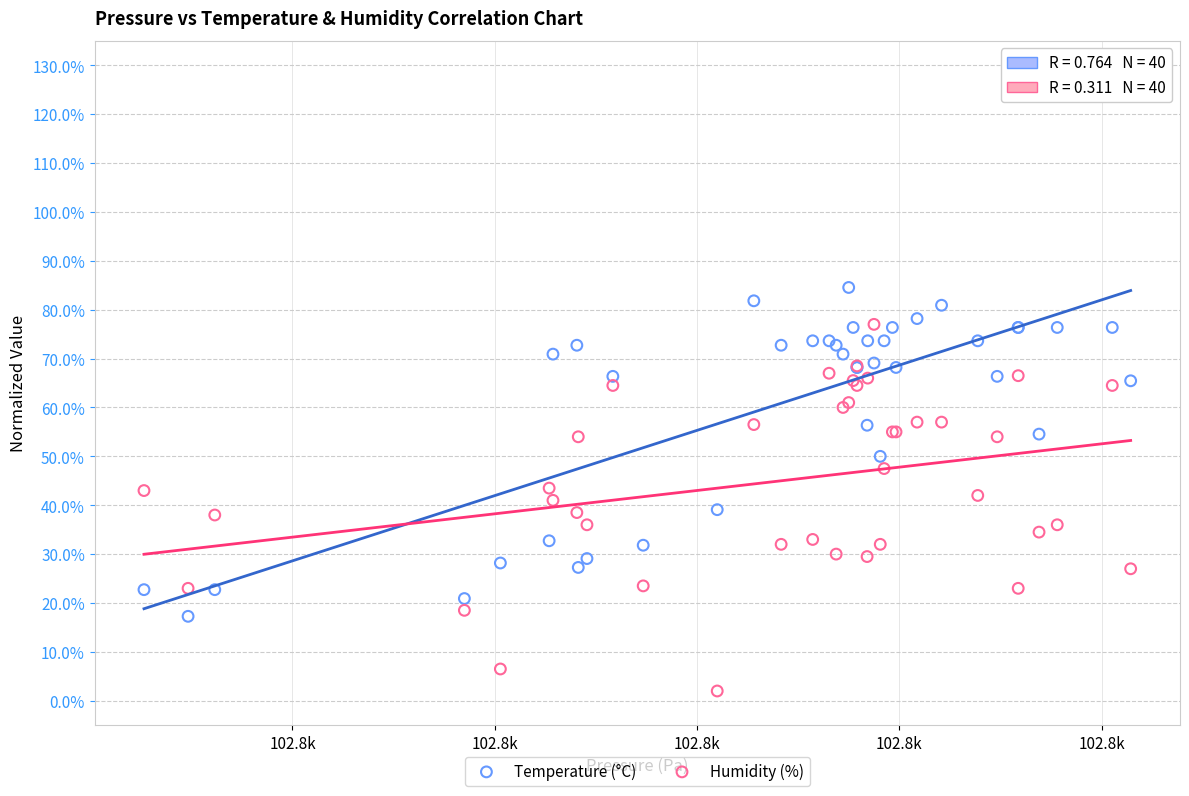

What are all the series names shown in the legend?

Temperature (°C), Humidity (%)